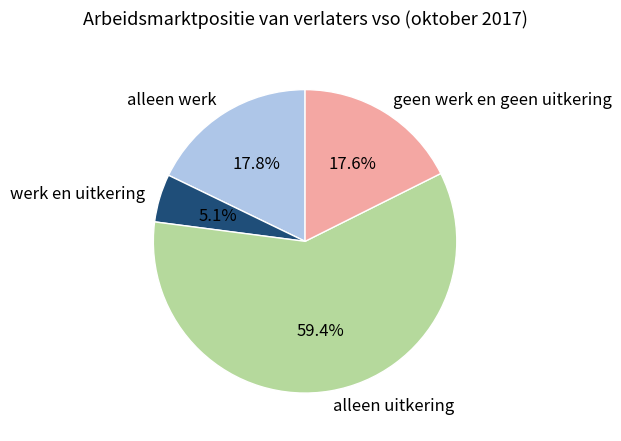

To the nearest percent, what is the average slice percentage?

25%